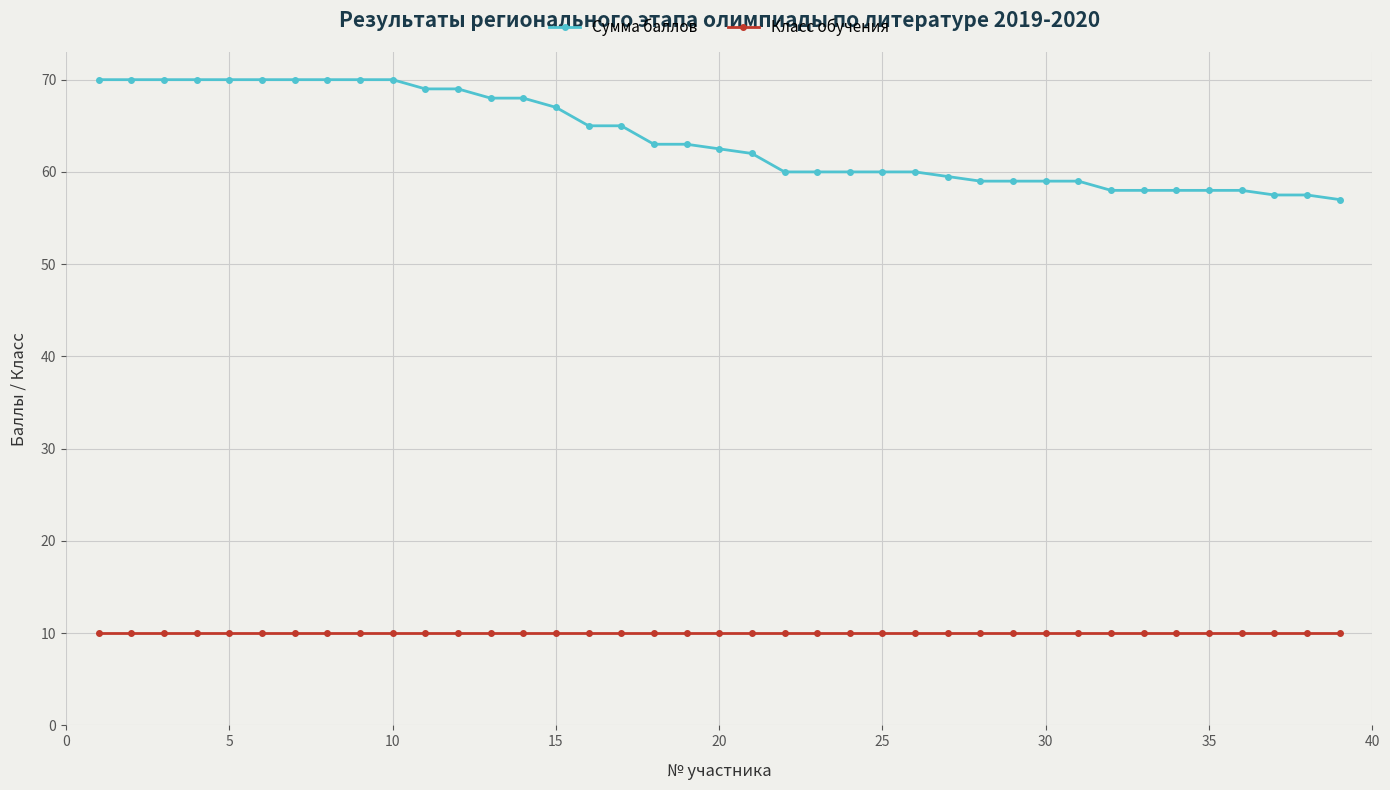

What is the smallest value displayed?

10.0